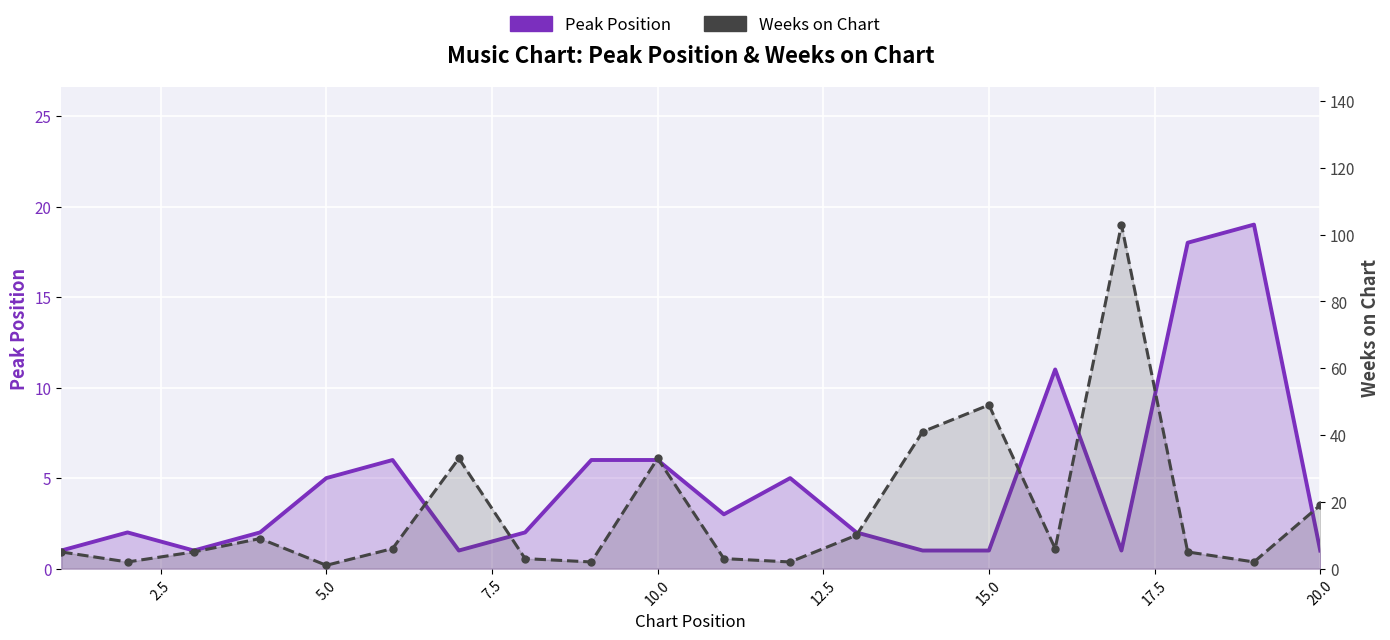

How many lines are shown in the chart?

2